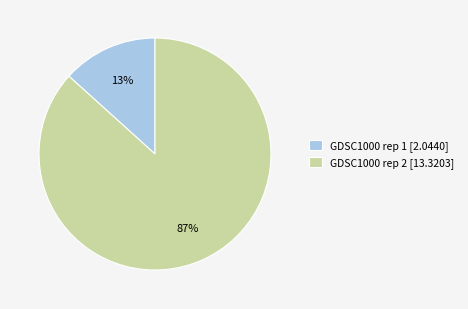

Which slice is the smallest?

GDSC1000 rep 1